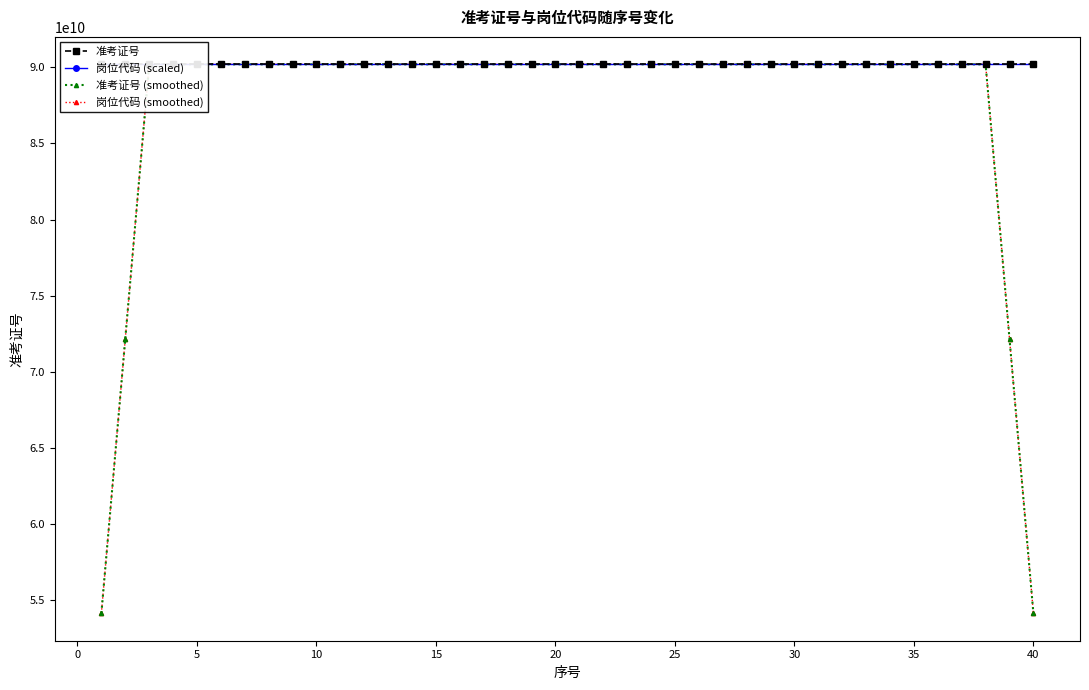

How many data points in 岗位代码 (smoothed) are less than 90202250513?

16